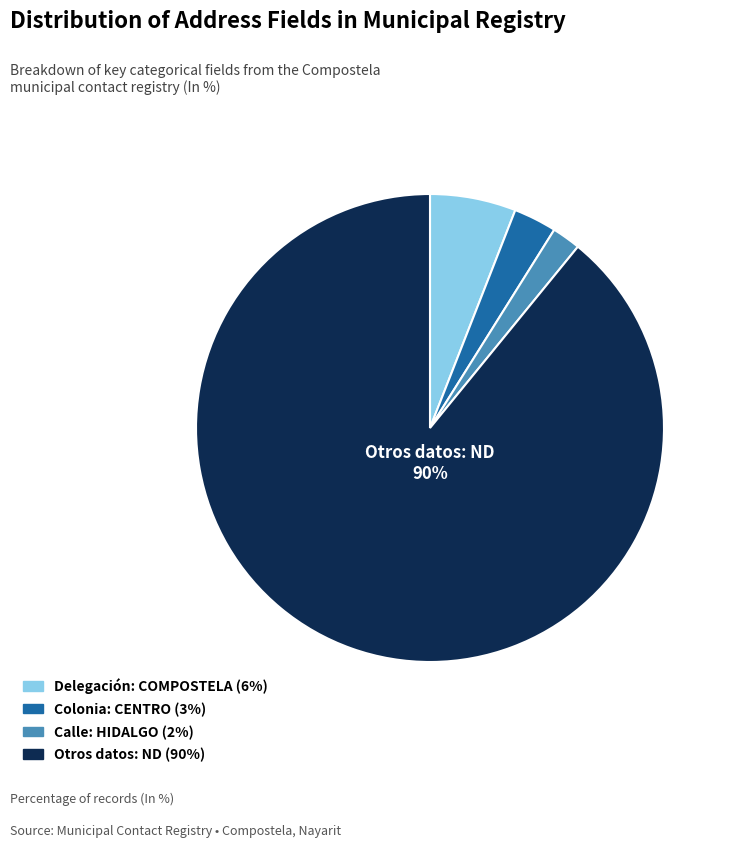

What percentage is NOT represented by HIDALGO?

98.0%